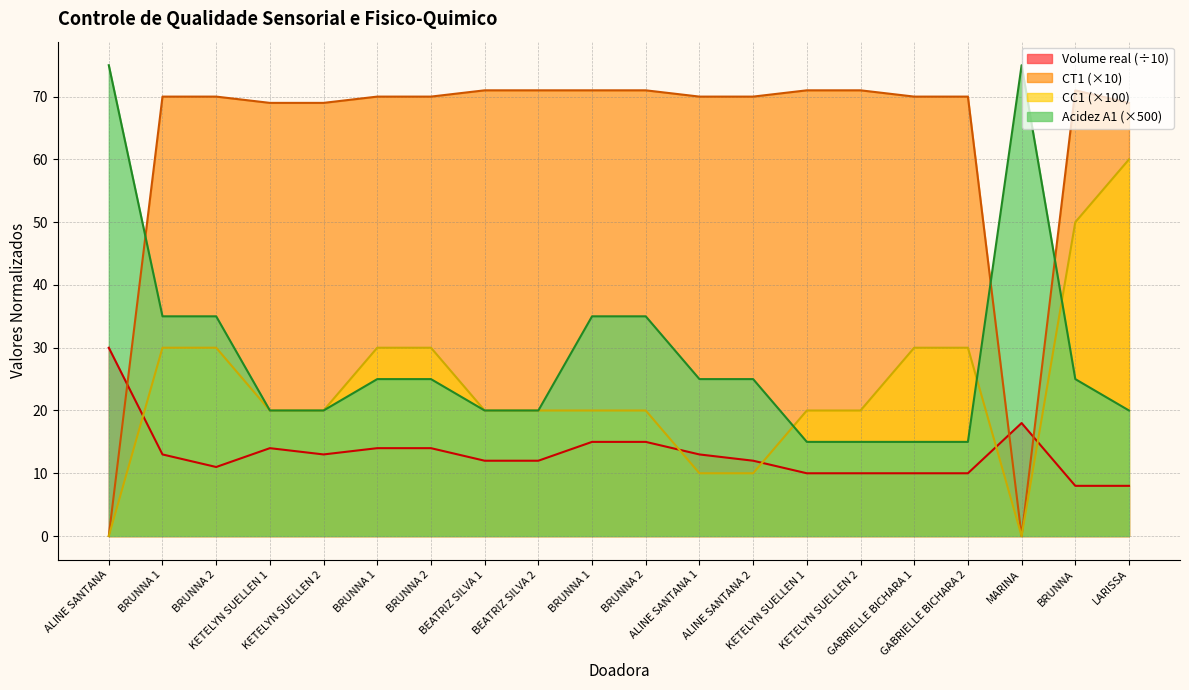

True or false: CC1 has more than 1 points higher than both neighbors.

False